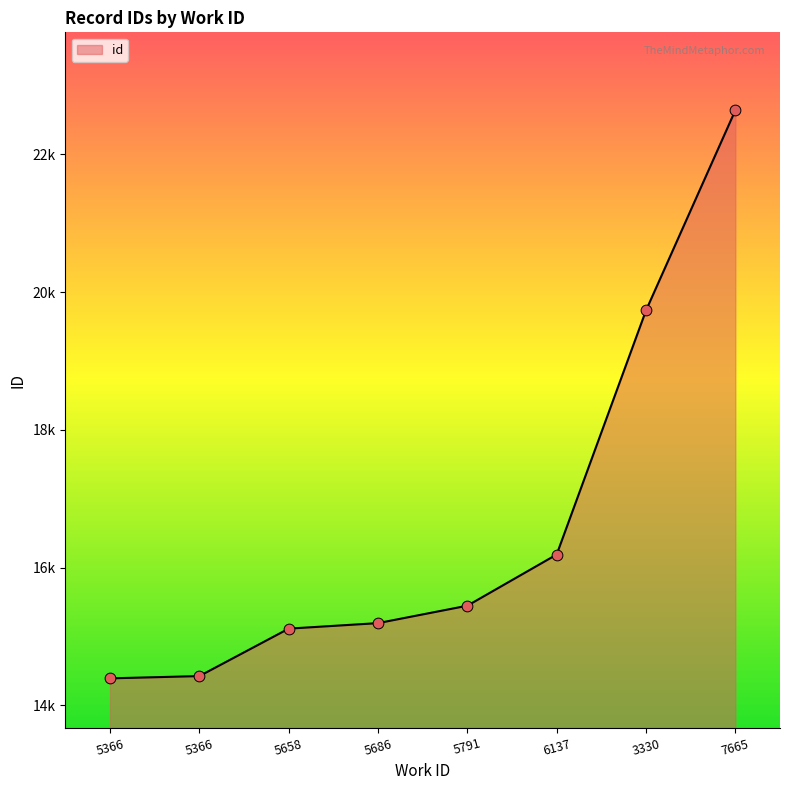

What is the change in value from 5686 to 5791?

+253